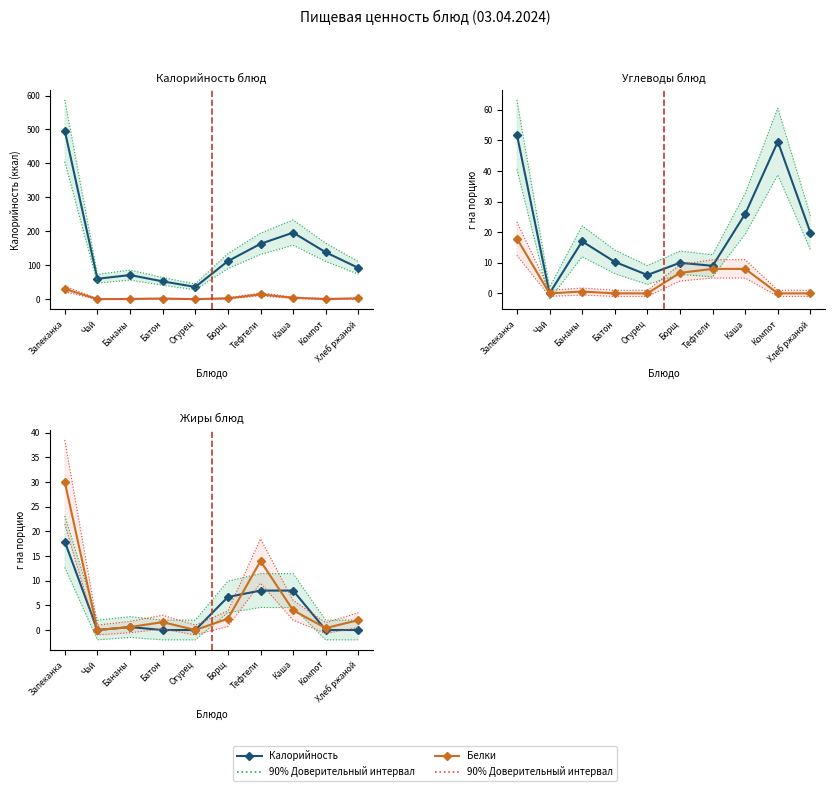

Reading left to right, list all the values displayed in this chart.

Калорийность: 496.0	60.0	71.0	52.4	36.0	112.0	163.0	196.0	138.0	92.0
90% CI (основной): 23.1	2.0	2.7	2.0	2.0	9.9	11.4	11.4	2.0	2.0
Белки: 30.0	0.0	0.6	1.6	0.0	2.3	14.0	4.0	0.4	2.0
90% CI (другой): 38.5	1.0	1.8	3.0	1.0	3.9	18.5	6.0	1.5	3.5
Углеводы: 51.9	0.0	17.0	10.3	6.0	10.0	9.0	26.0	49.6	19.8
Жиры: 17.9	0.0	0.6	0.0	0.0	6.7	8.0	8.0	0.0	0.0